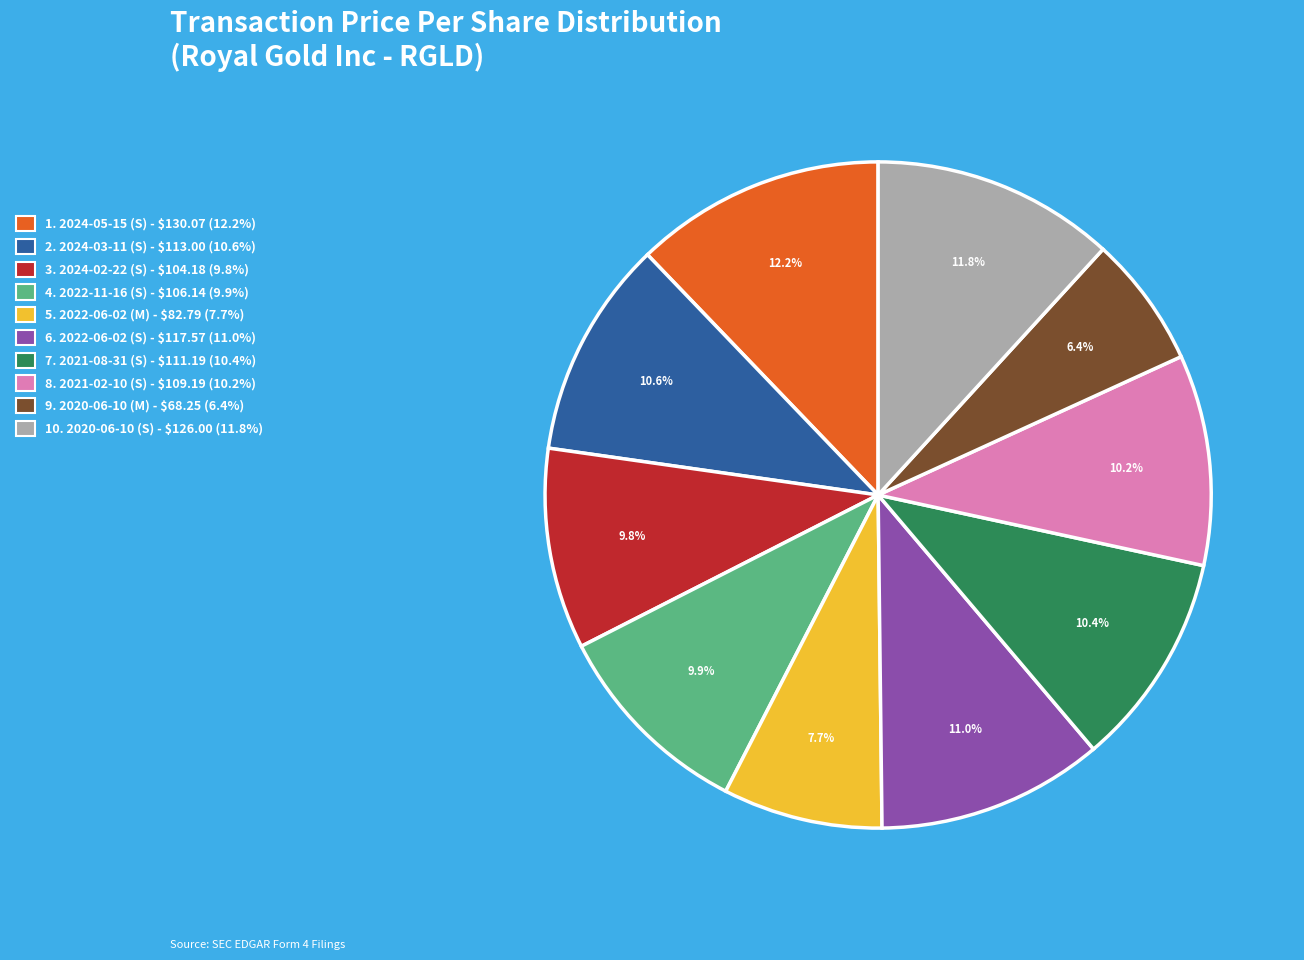

Is there any slice that represents more than half of the pie?

No